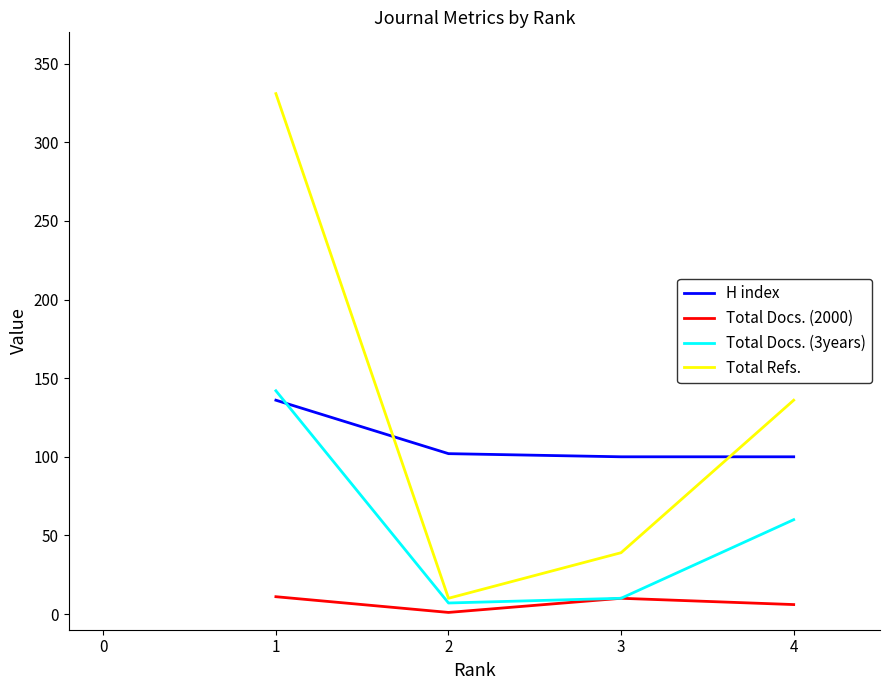

List the labels in order of Total Refs. value, smallest first.

2, 3, 4, 1